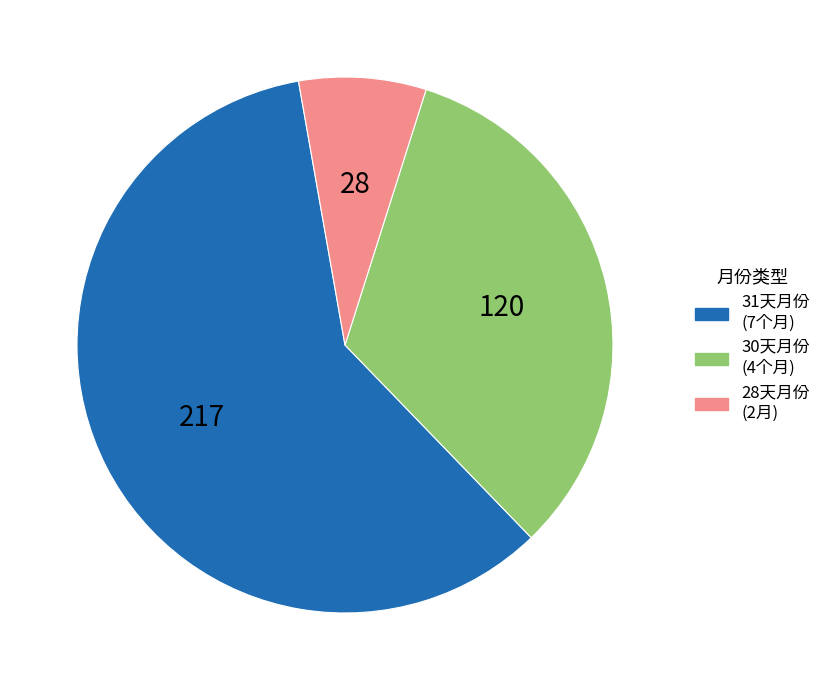

Is there any slice that represents more than half of the pie?

Yes